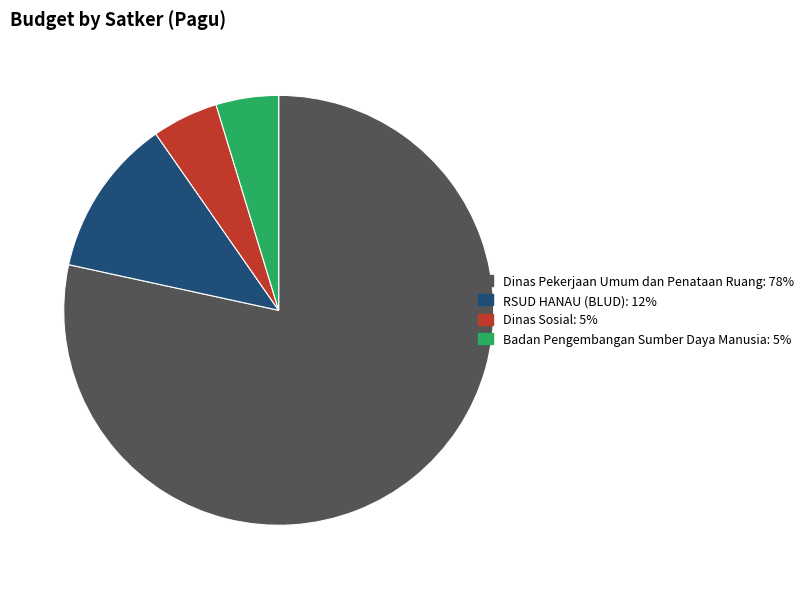

How many slices are in this pie chart?

4